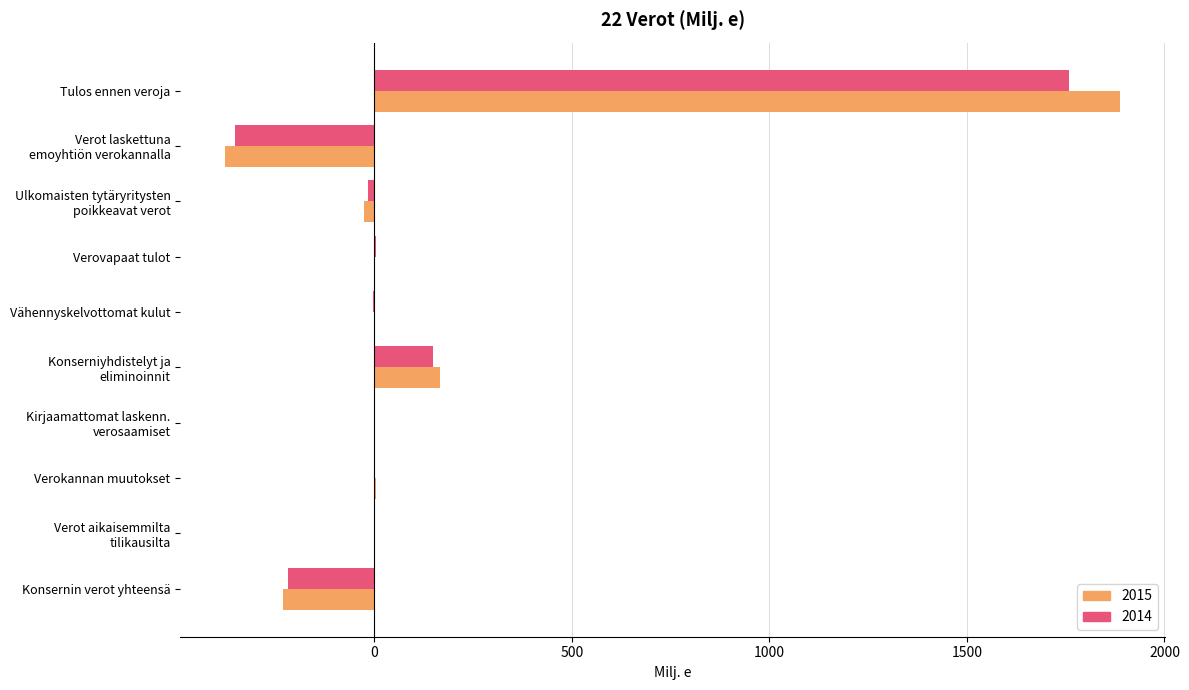

At which category does the chart reach its peak across all series?

Tulos ennen veroja